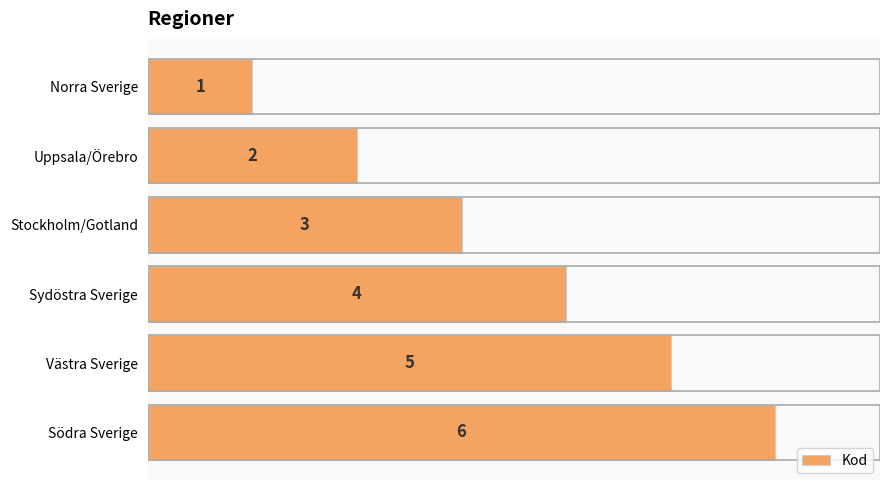

What is the ratio of the value at Sydöstra Sverige to the value at Uppsala/Örebro?

2.0